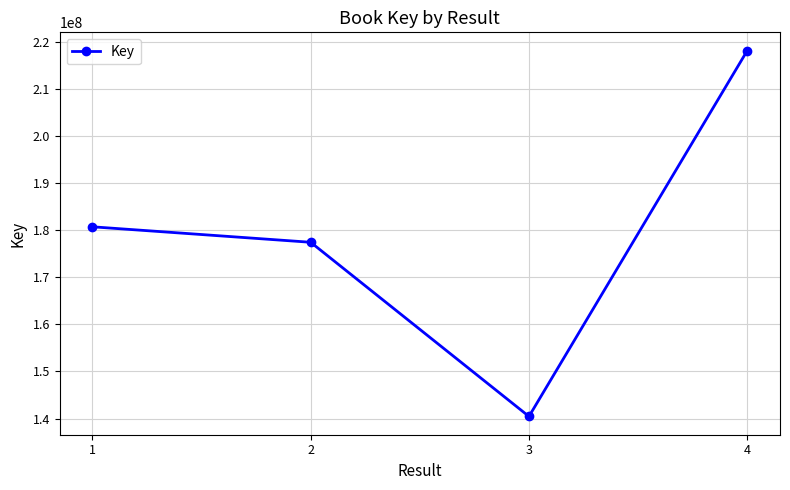

Which has a higher value, 4 or 1?

4